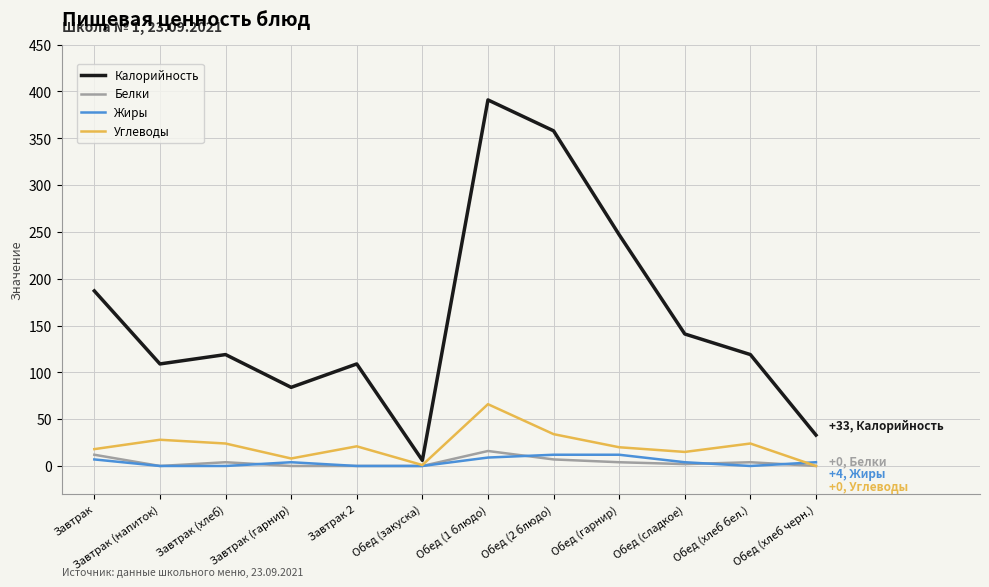

The Белки series shows 7 at Обед (2 блюдо). True or false?

True